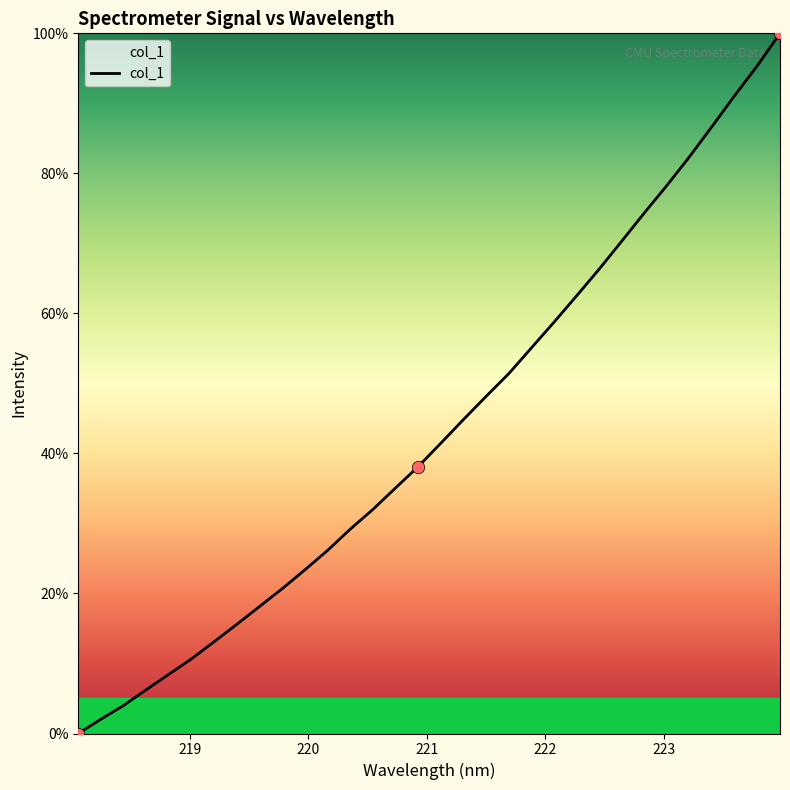

What is the maximum value shown in the chart?

100.0